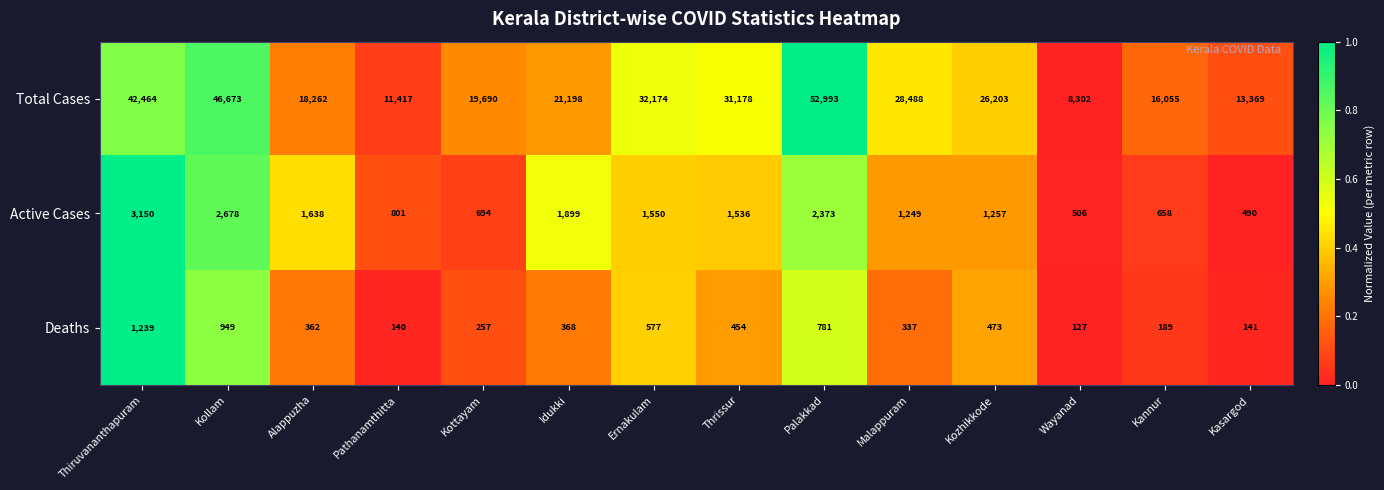

Which series changed the most between Pathanamthitta and Kozhikkode?

Total Cases